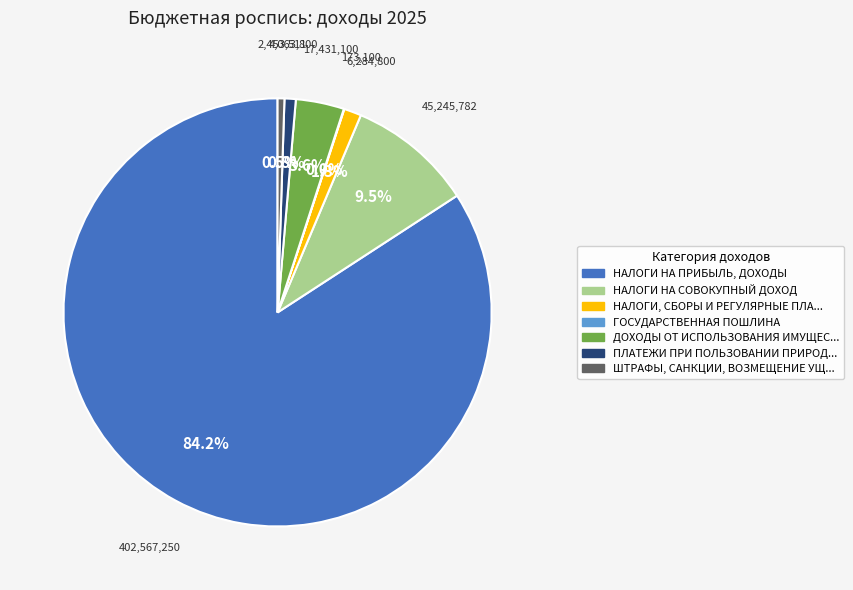

Does any single category account for the majority?

Yes